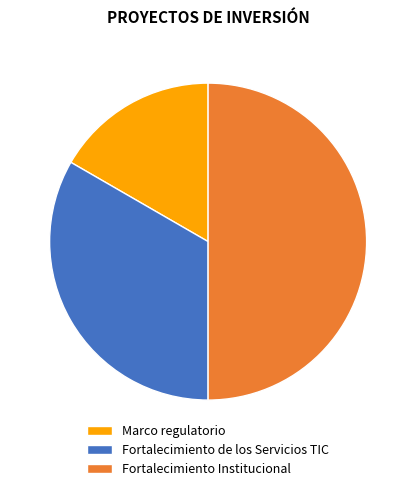

Rank the categories by value from lowest to highest.

Marco regulatorio, Fortalecimiento de los Servicios TIC, Fortalecimiento Institucional